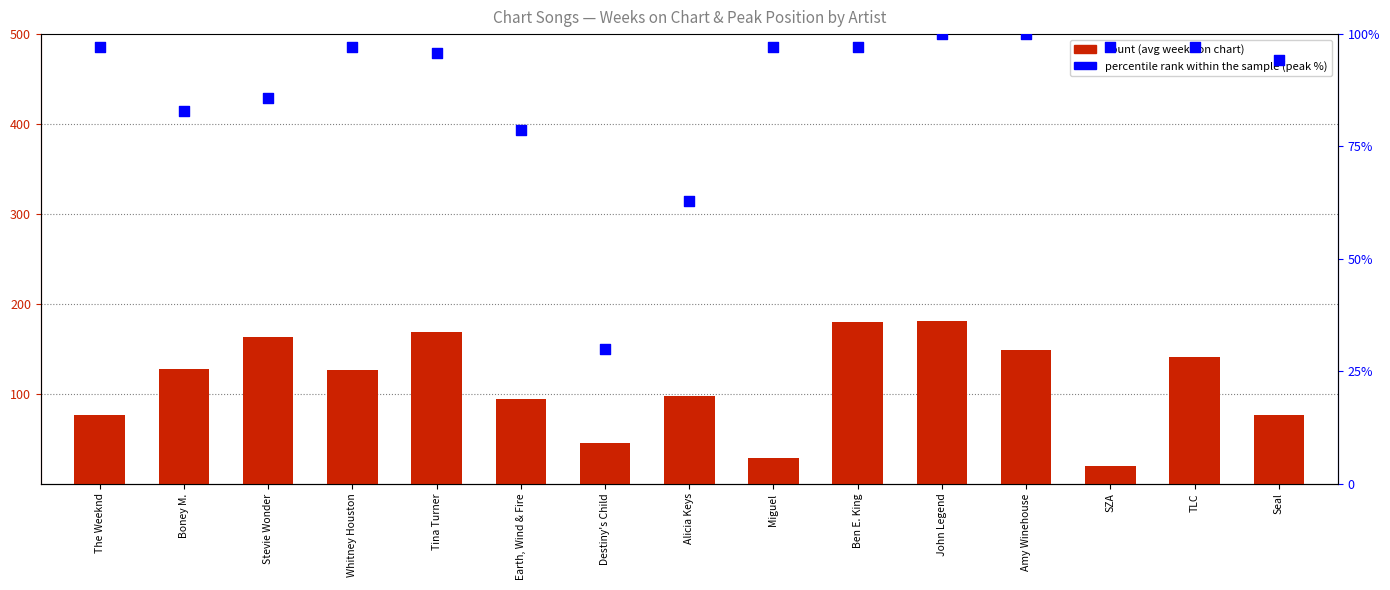

At how many categories does at least one series exceed 21?

15